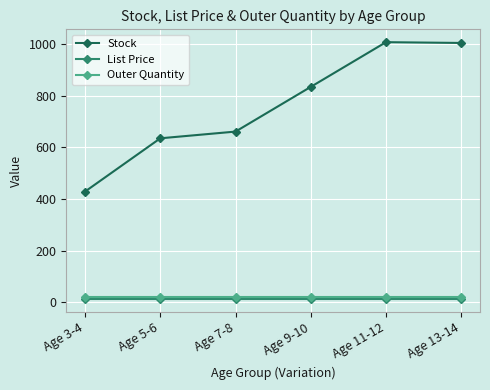

What is the sum of all Outer Quantity values?

120.0